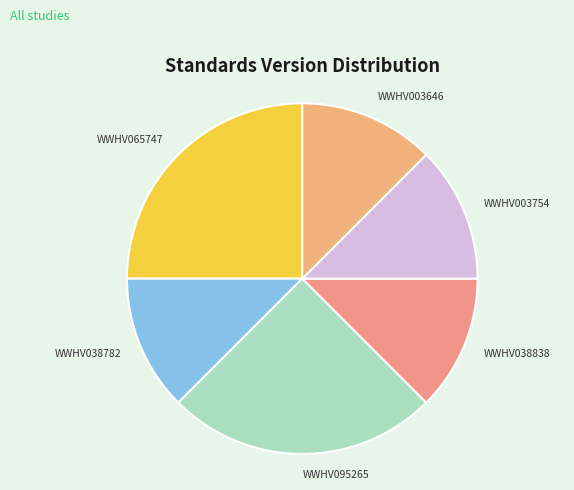

What is the ratio of the value at WWHV038782 to the value at WWHV065747?

0.5